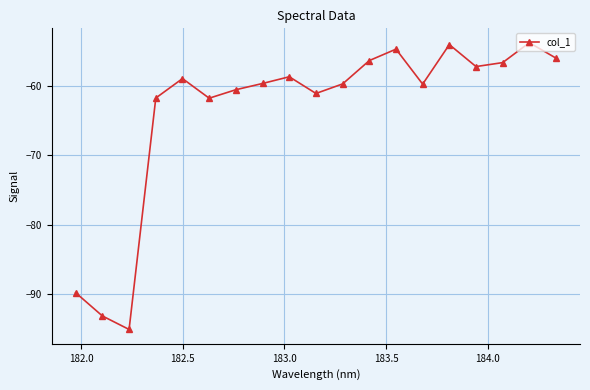

Is this an area chart (filled region under the line)?

No